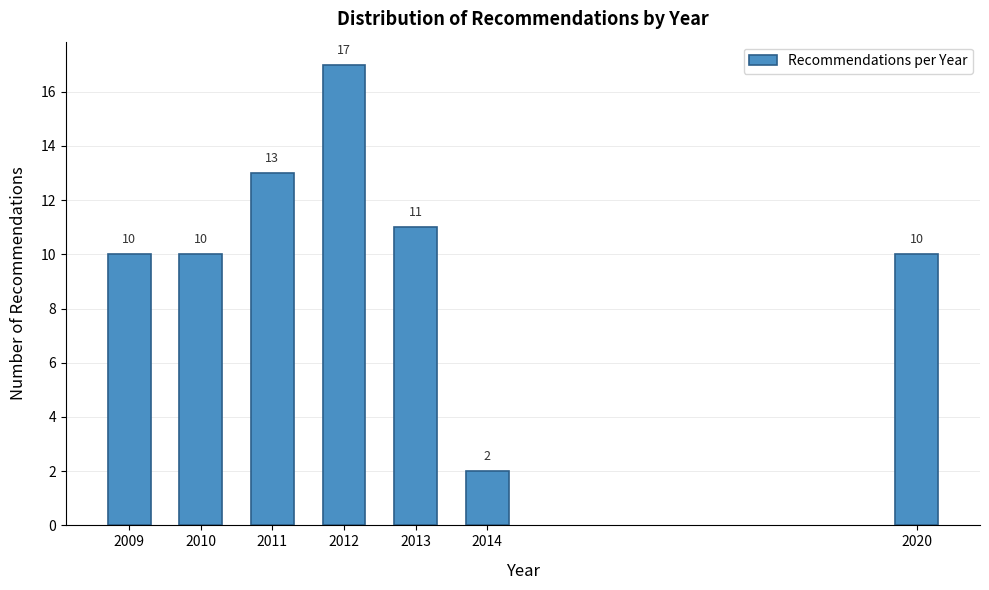

Reading left to right, list all the values displayed in this chart.

2009=10	2010=10	2011=13	2012=17	2013=11	2014=2	2020=10